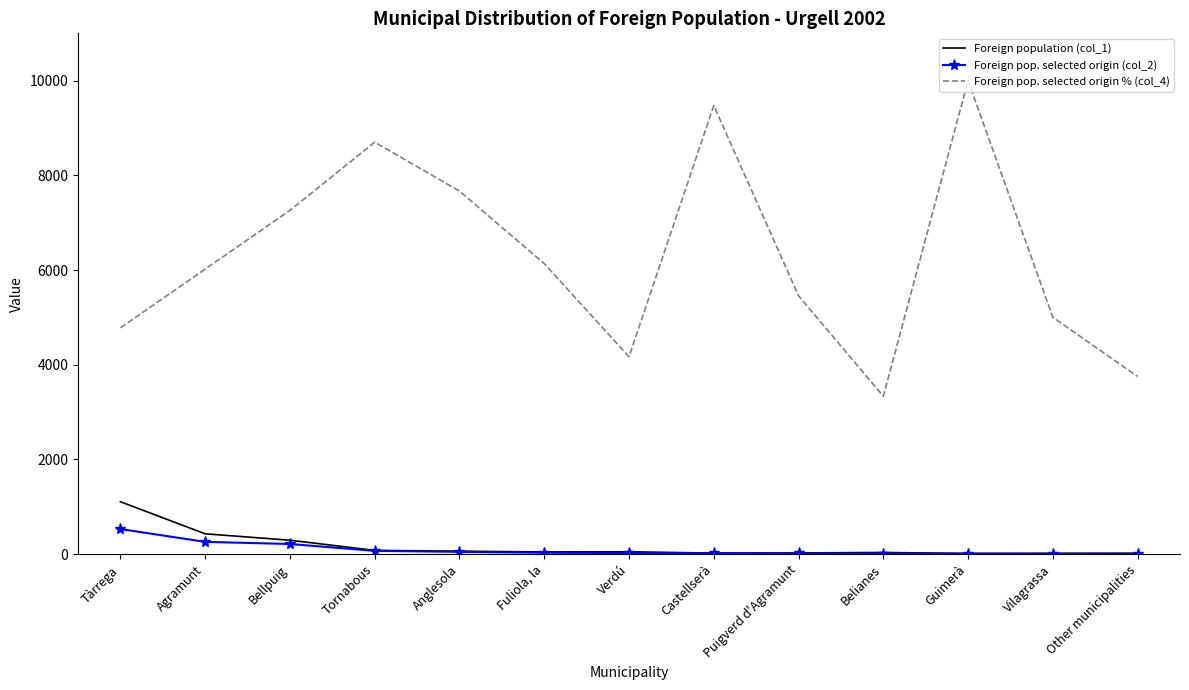

True or false: Foreign pop. selected origin (col_2) has a value of 10 at Guimerà.

True